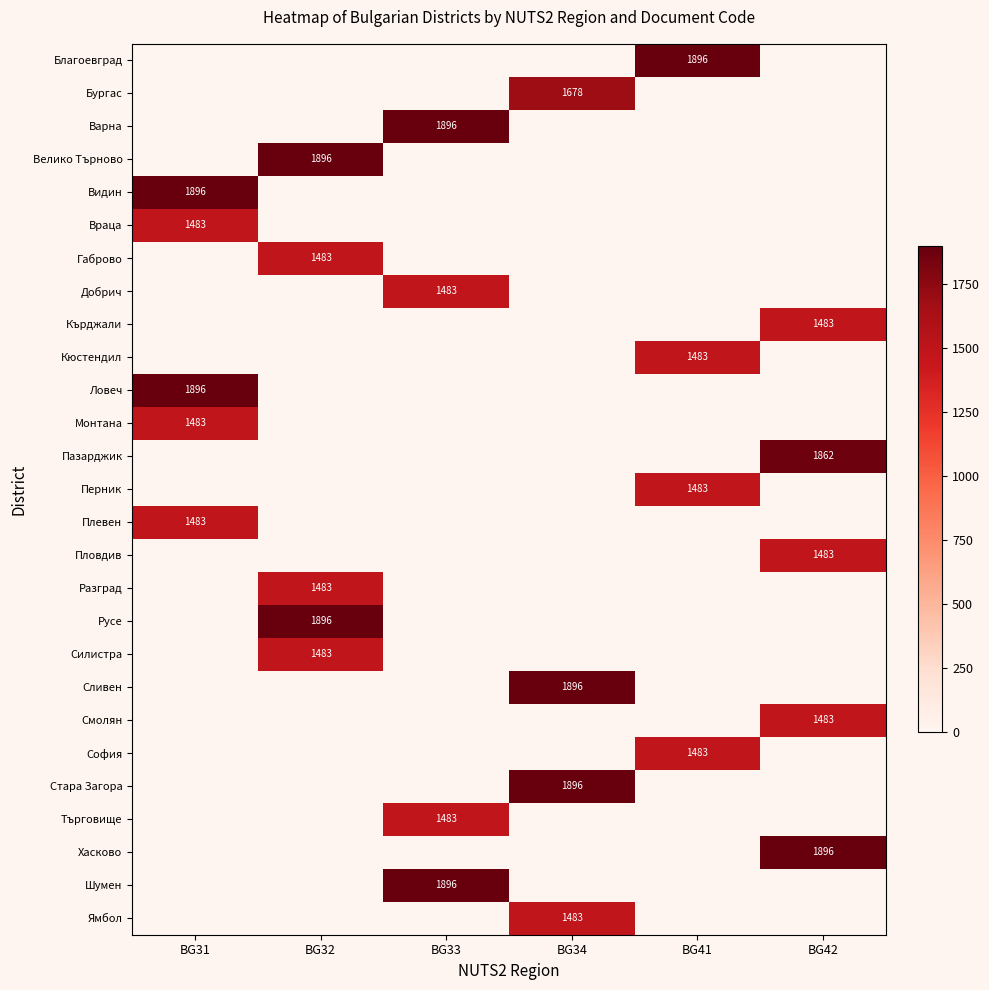

What is the difference between the maximum and minimum values in the Силистра series?

1483